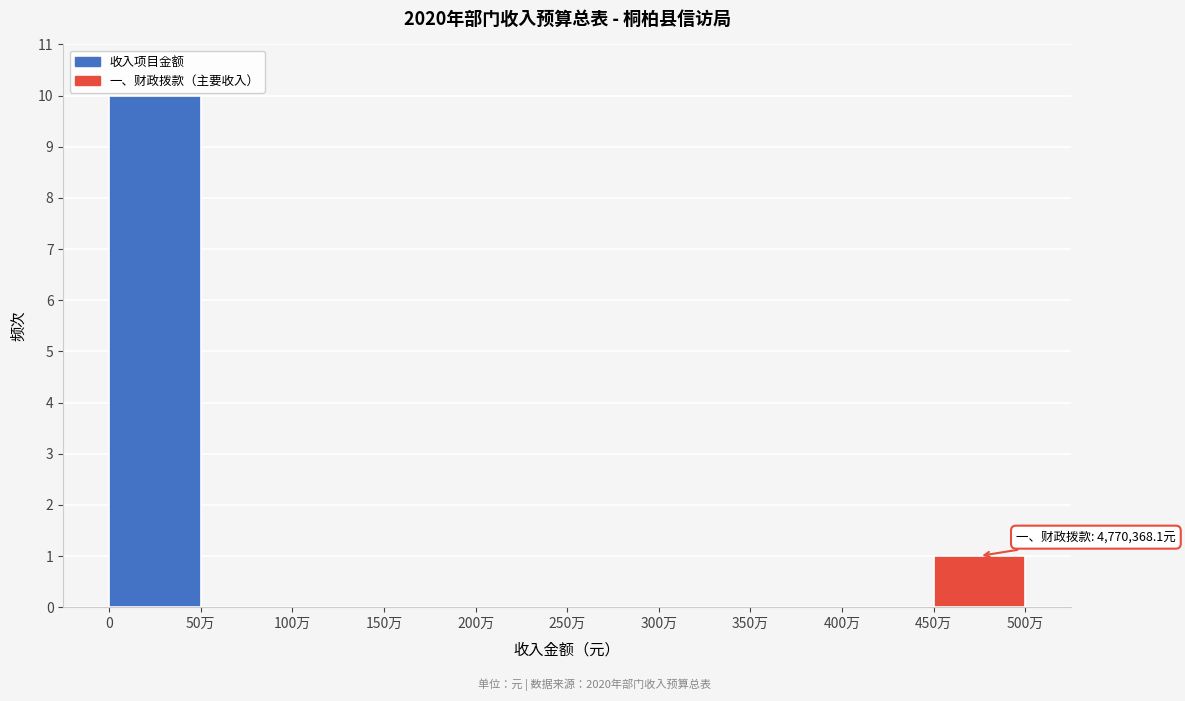

Reading right to left, what are all the values shown in this chart?

450万=1	400万=0	350万=0	300万=0	250万=0	200万=0	150万=0	100万=0	50万=0	0=10